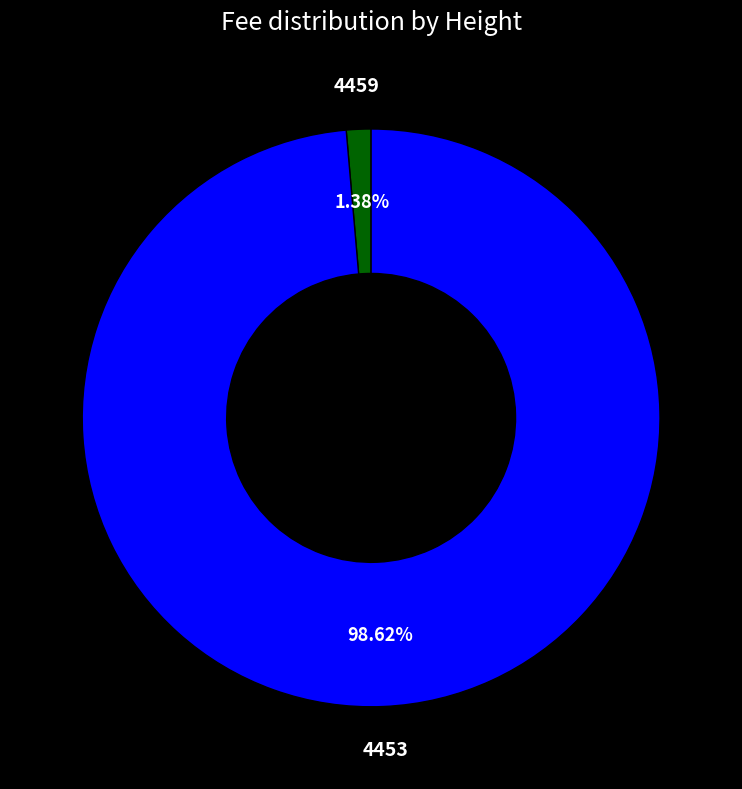

To the nearest percent, what is the combined percentage of 4459 and 4453?

100%